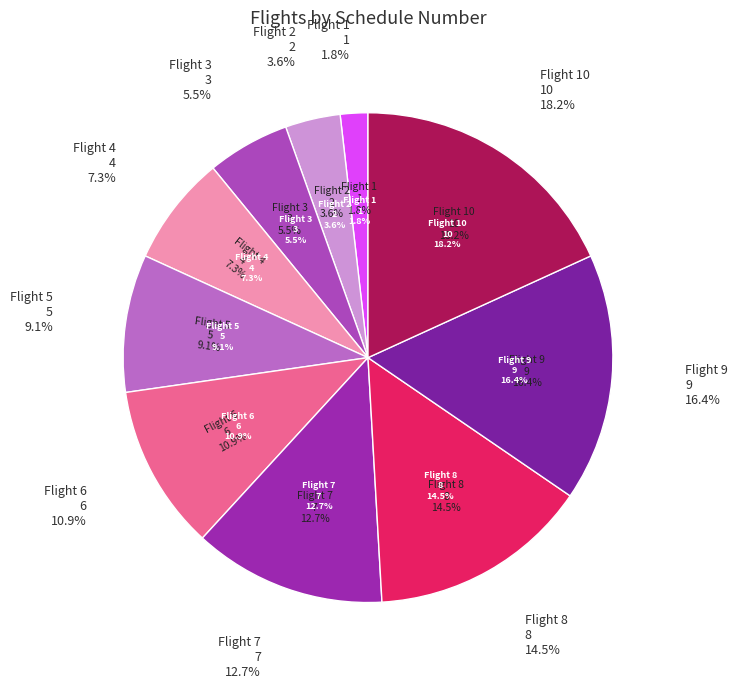

To the nearest percent, what percentage of the pie is Flight 10?

18%